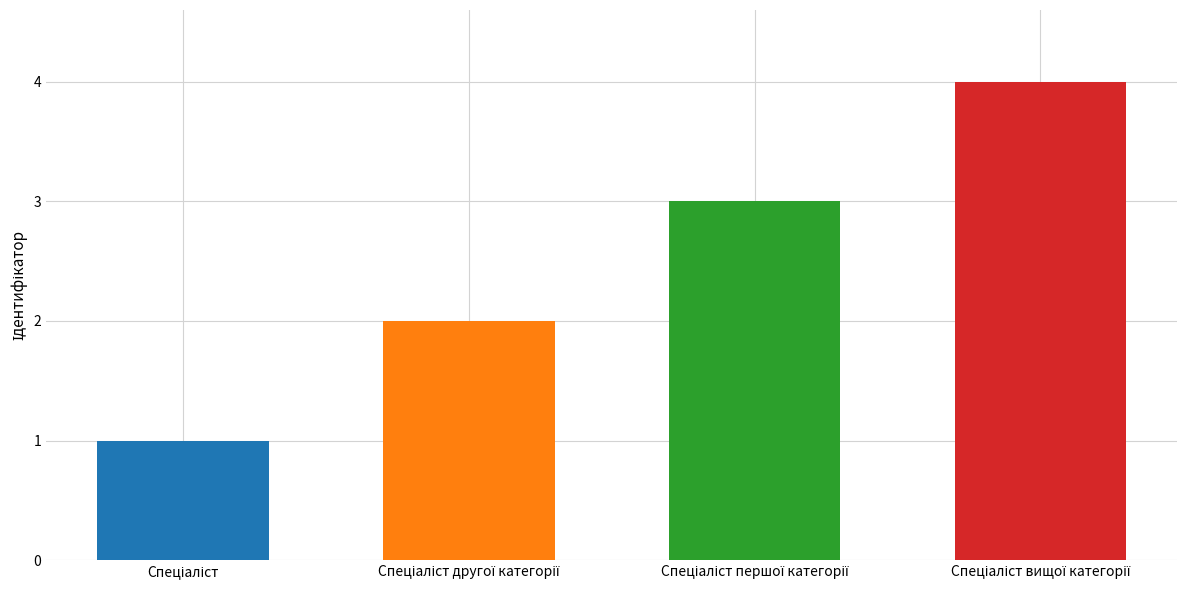

What position from the right is Спеціаліст першої категорії?

2